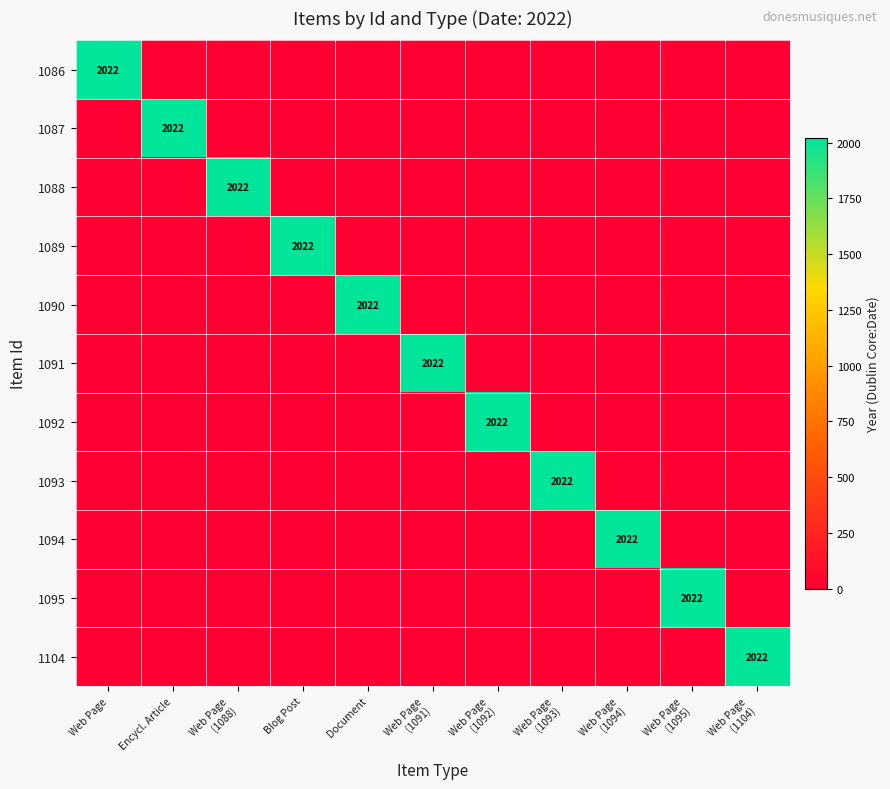

True or false: 1087 has a value of -1017 at Web Page (1095).

False